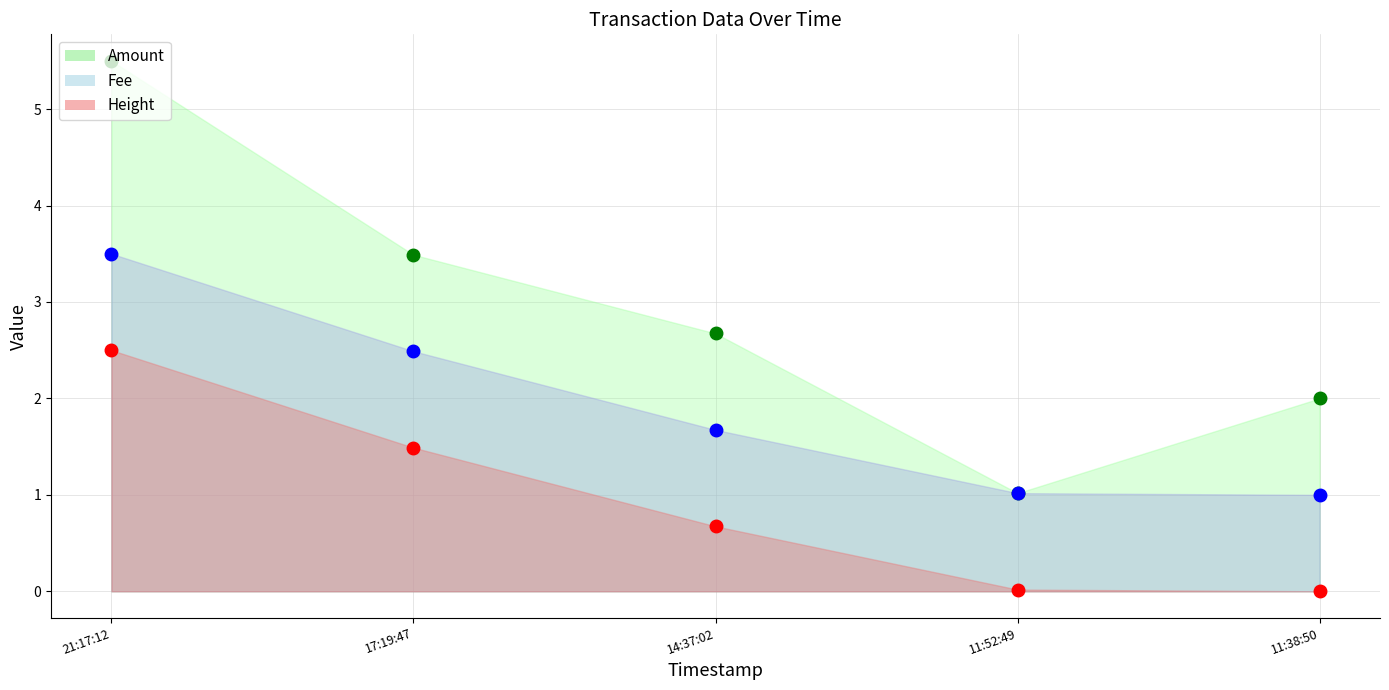

What is the label of the 4th point from the left?

11:52:49